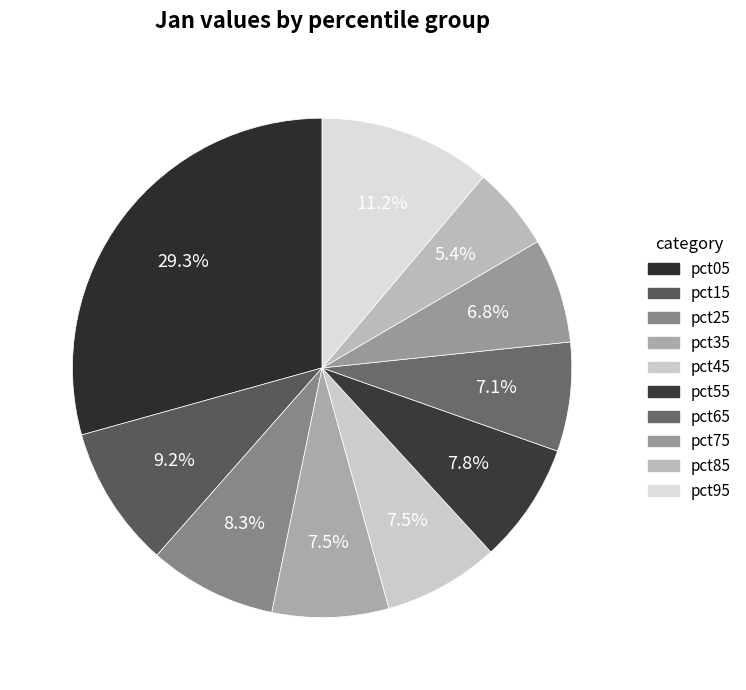

To the nearest percent, what is the average slice percentage?

10%